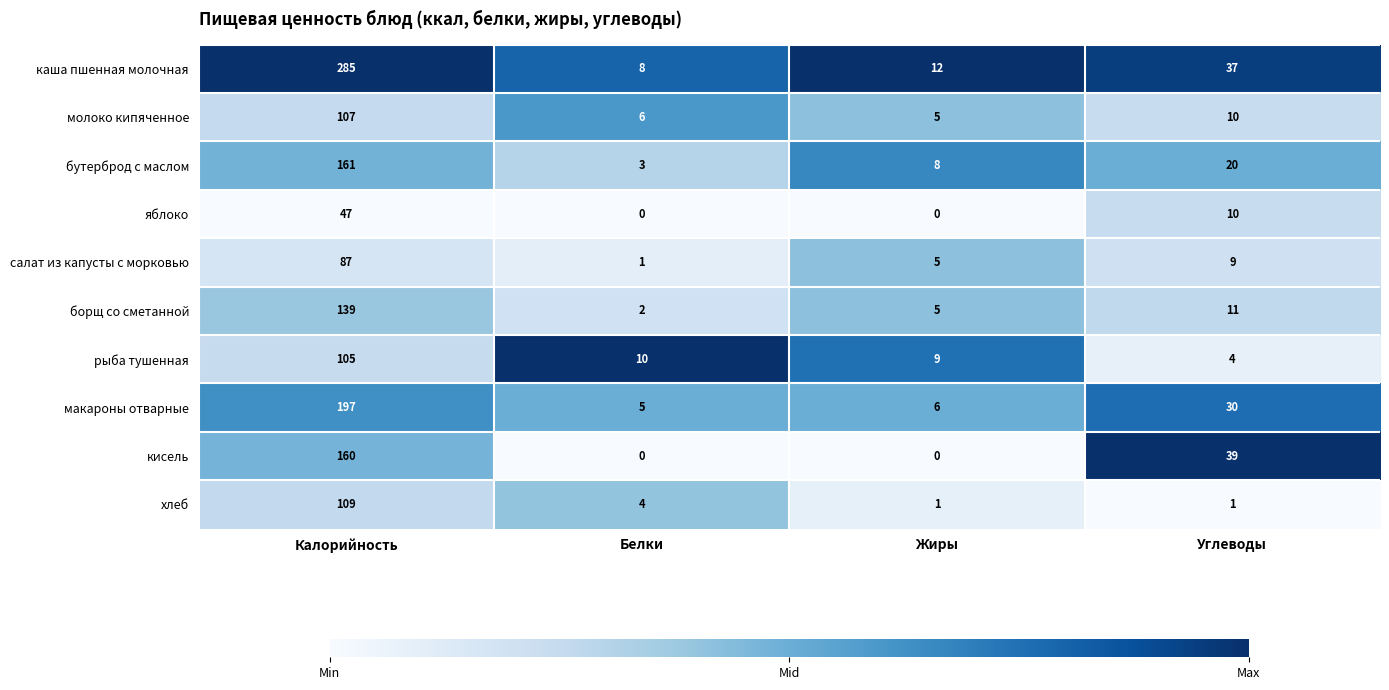

At which category is the sum across all series the highest?

Калорийность